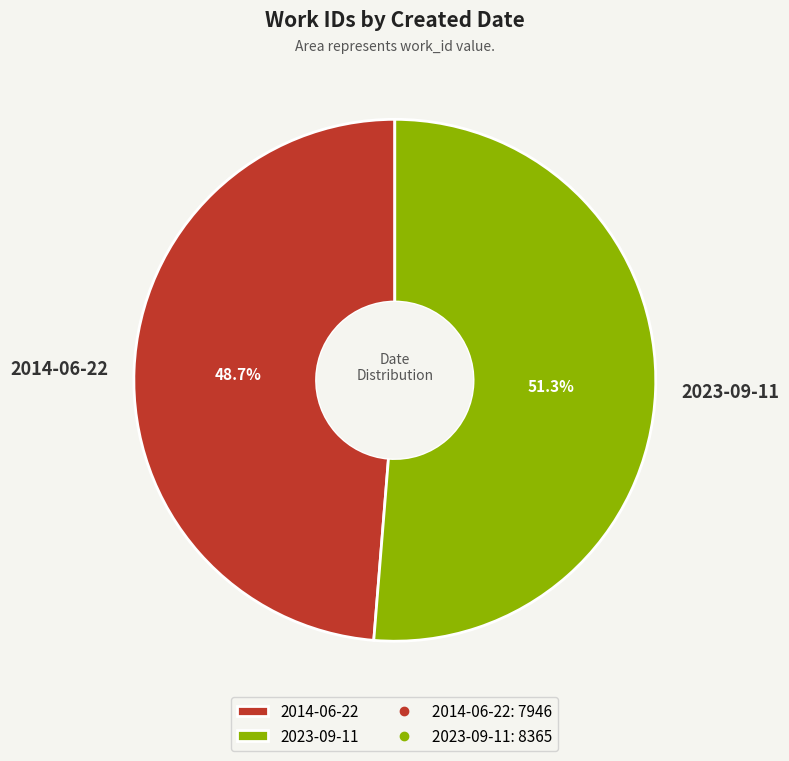

True or false: 2023-09-11 accounts for 39% of the total.

False